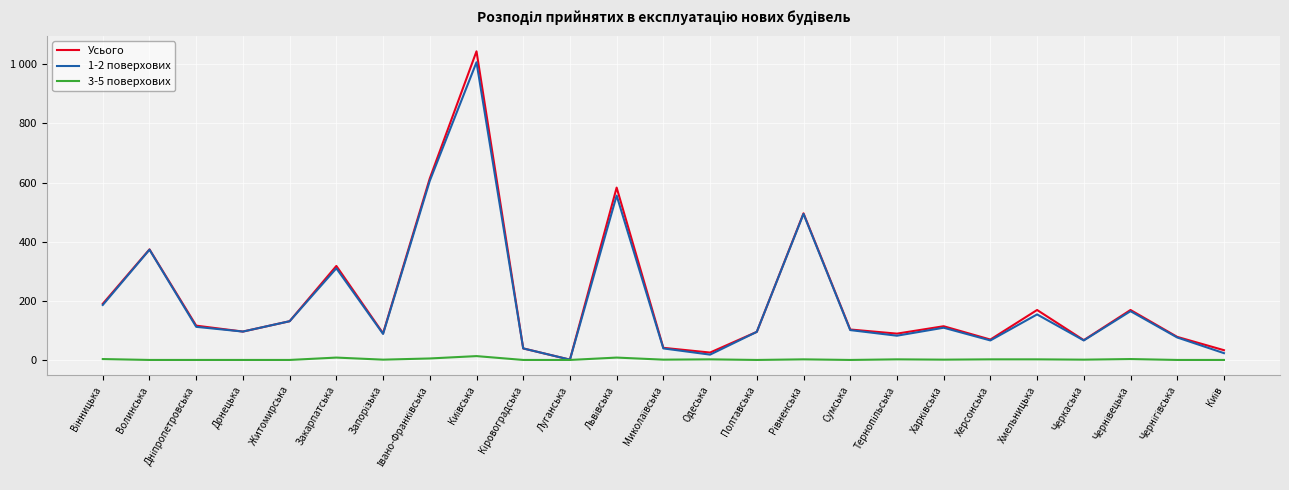

Is this an area chart (filled region under the line)?

No